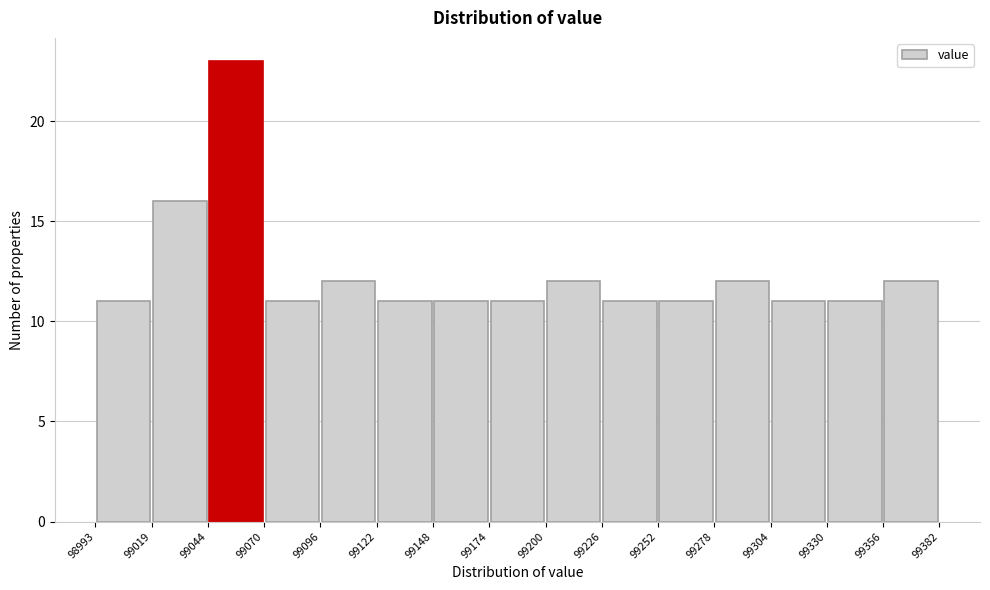

Reading left to right, transcribe this chart: for each bar, give the range it covers on the x-axis and its height. The values are not printed on the chart, so give them approximately, as read against the axis.

98993 to 99019: 11
99019 to 99044: 16
99044 to 99070: 23
99070 to 99096: 11
99096 to 99122: 12
99122 to 99148: 11
99148 to 99174: 11
99174 to 99200: 11
99200 to 99226: 12
99226 to 99252: 11
99252 to 99278: 11
99278 to 99304: 12
99304 to 99330: 11
99330 to 99356: 11
99356 to 99382: 12